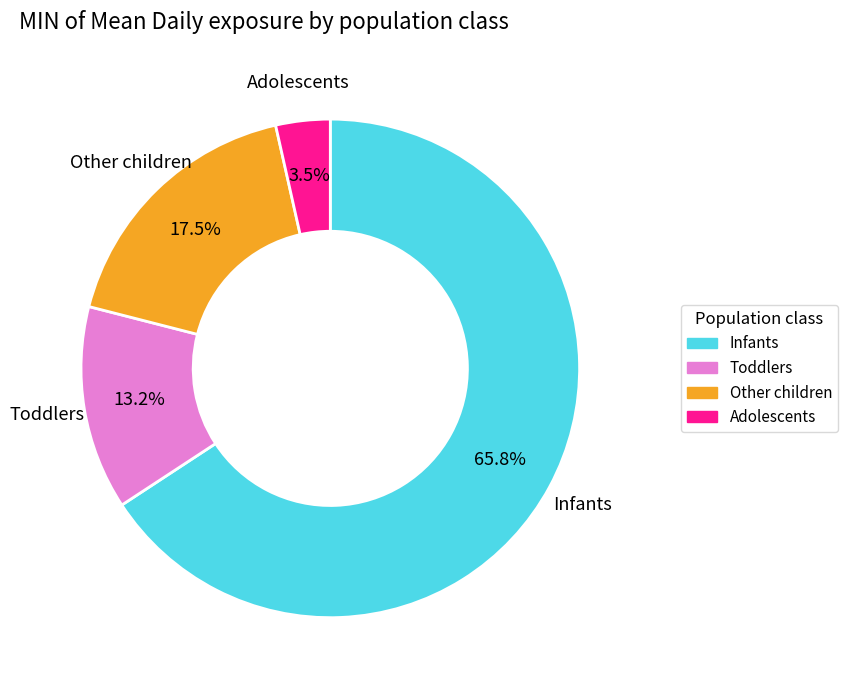

To the nearest percent, what portion does Infants represent?

66%